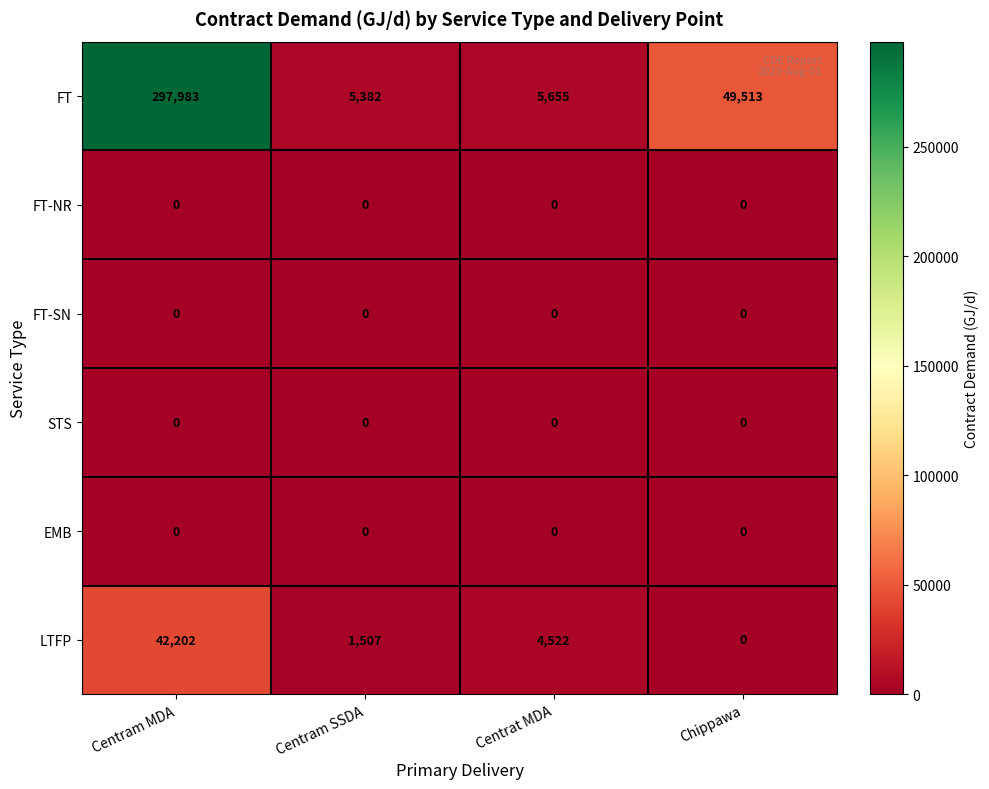

Rank the categories by FT value from highest to lowest.

Centram MDA, Chippawa, Centrat MDA, Centram SSDA